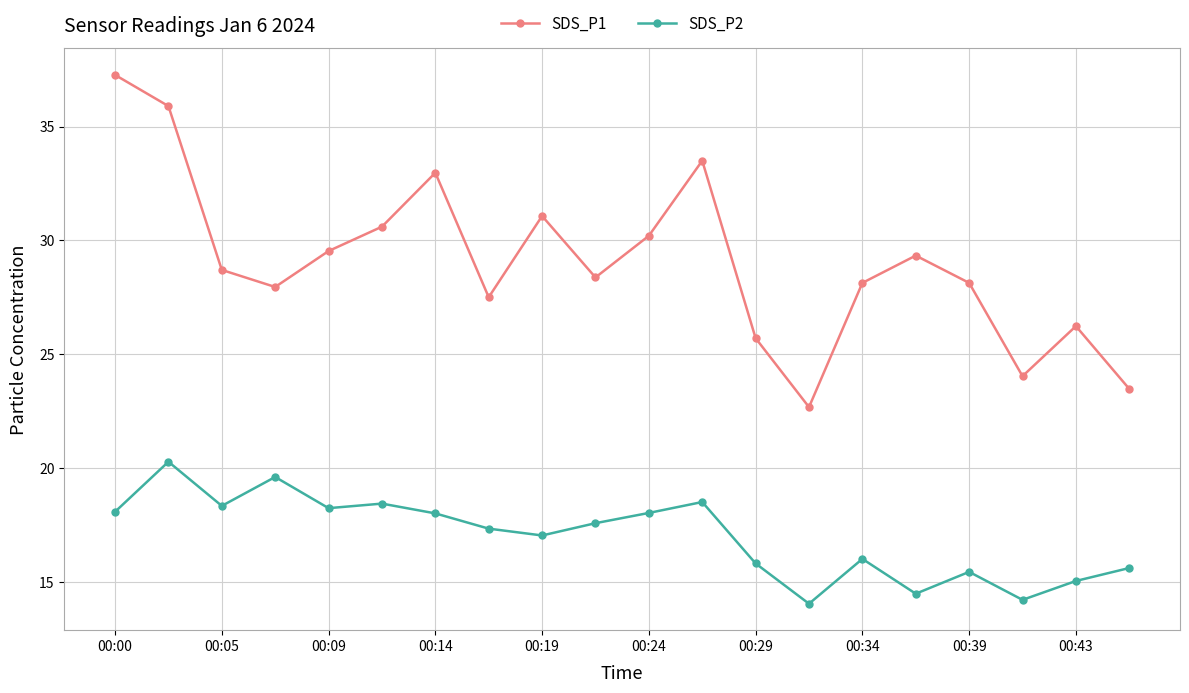

What is the highest value of the SDS_P2 series?

20.3